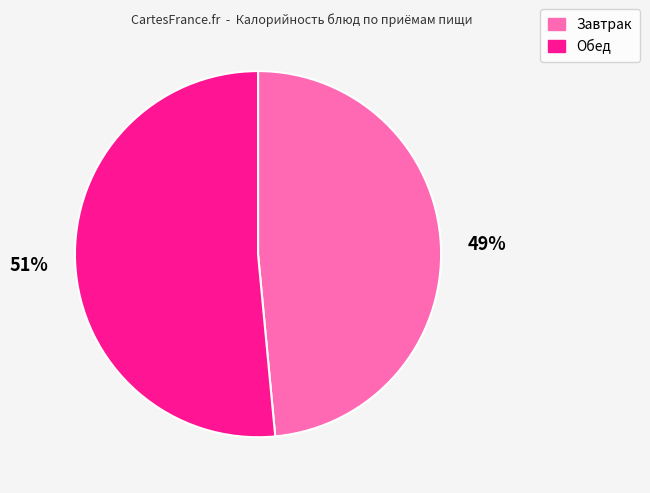

Is there a majority slice in this chart?

Yes